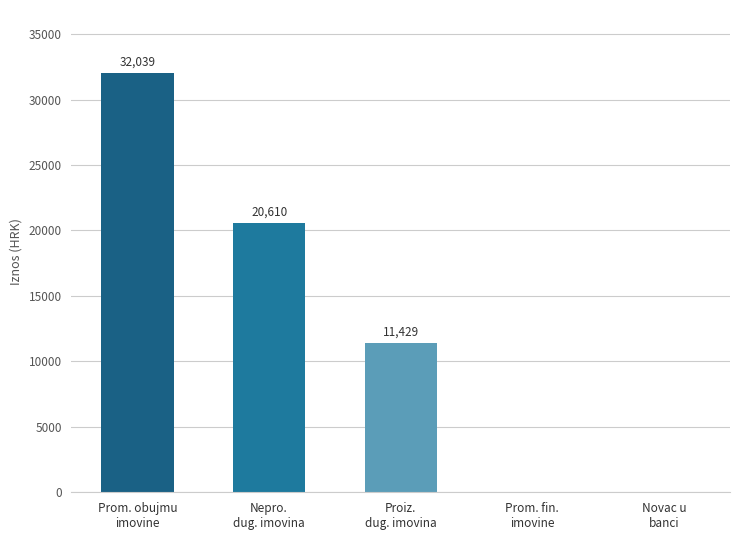

Read the value at Nepro.
dug. imovina.

20610